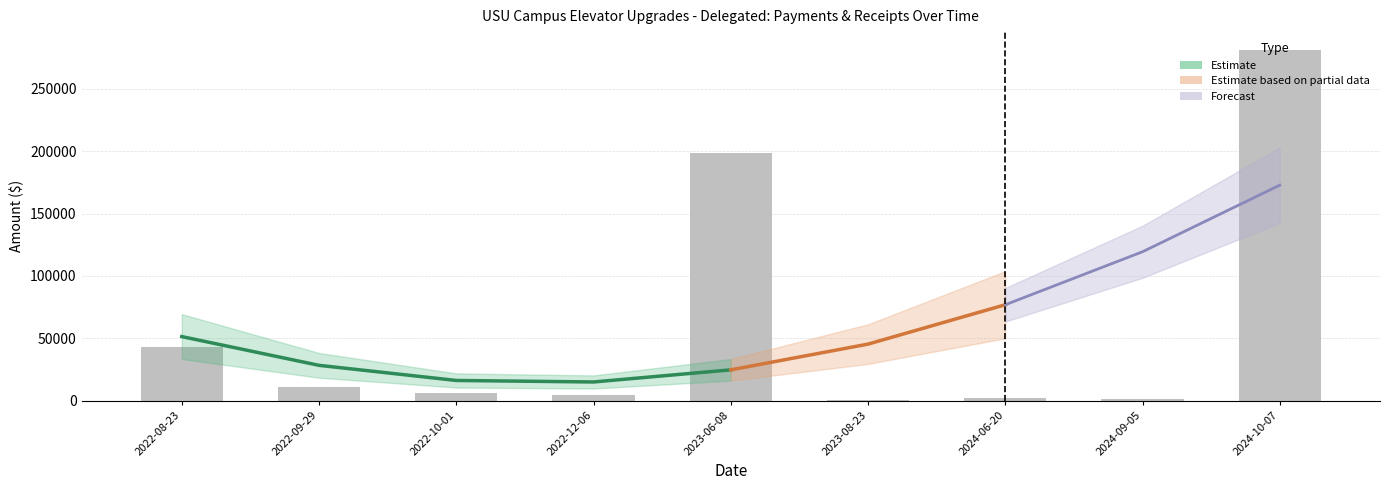

Reading right to left, transcribe all the data shown in this chart.

2024-10-07=281341.5	2024-09-05=1200.0	2024-06-20=2500.0	2023-08-23=950.0	2023-06-08=198397.5	2022-12-06=4600.0	2022-10-01=6500.0	2022-09-29=11110.0	2022-08-23=43401.0